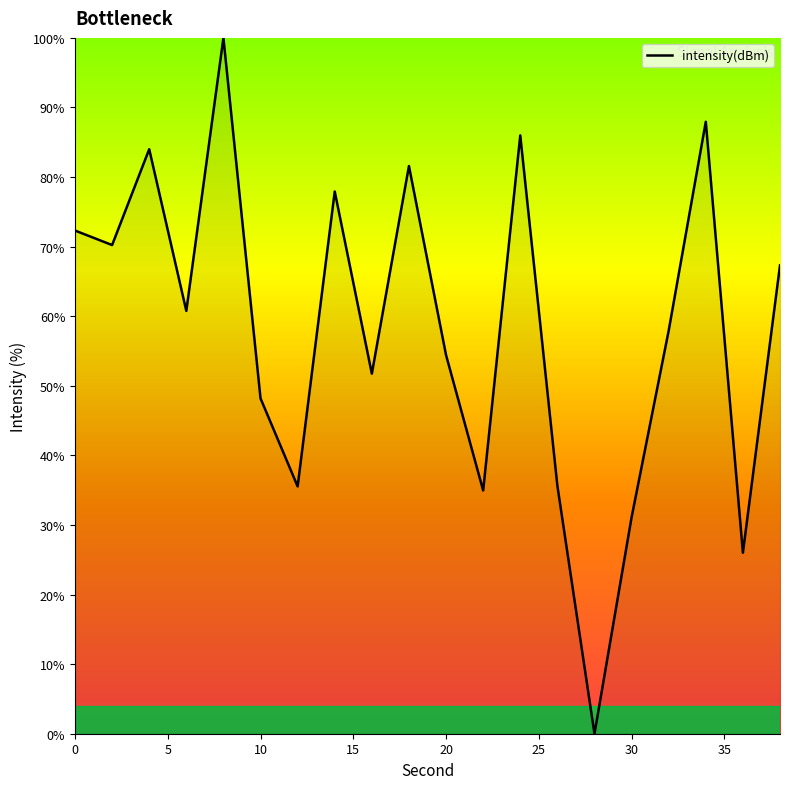

What is the maximum value shown in the chart?

100.0